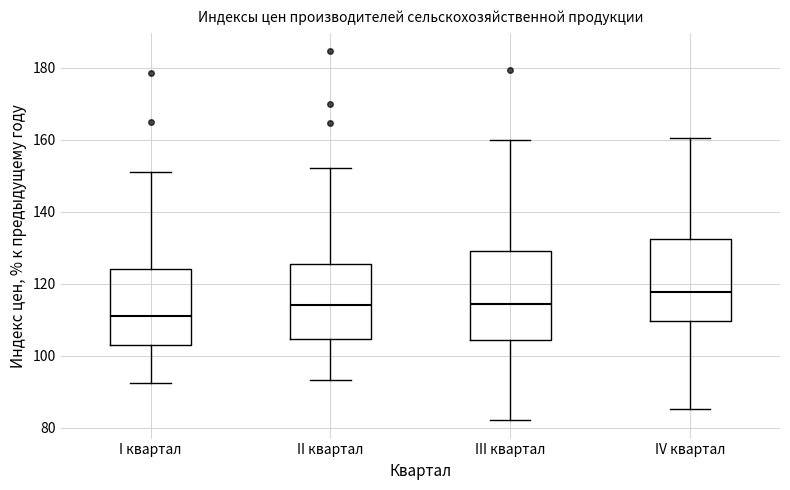

Reading left to right, transcribe this box plot: for each box, give where its median line is, the range the box spans, and where its two whiskers end, as read against the y-axis. The values are not printed on the chart, so give them approximately, as read against the axis.

I квартал: median 110, box 104 to 124, whiskers 92 to 152
II квартал: median 114, box 104 to 126, whiskers 94 to 152
III квартал: median 114, box 104 to 130, whiskers 82 to 160
IV квартал: median 118, box 110 to 132, whiskers 86 to 160